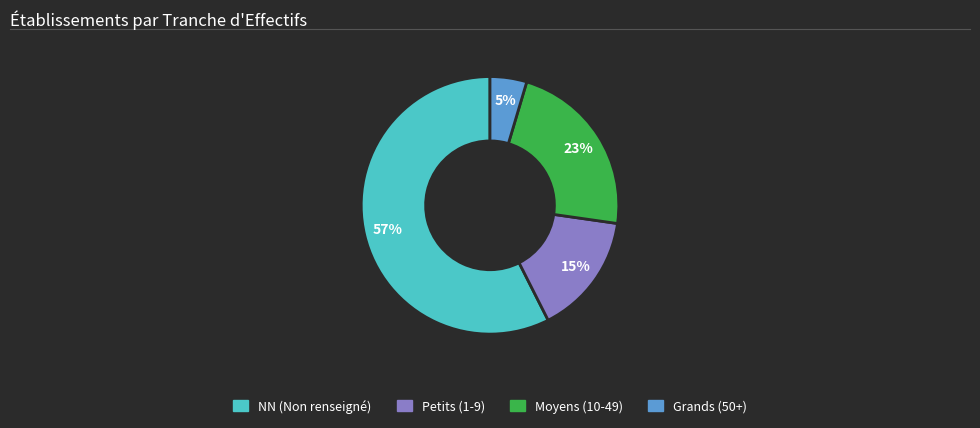

To the nearest percent, what is the average slice percentage?

25%